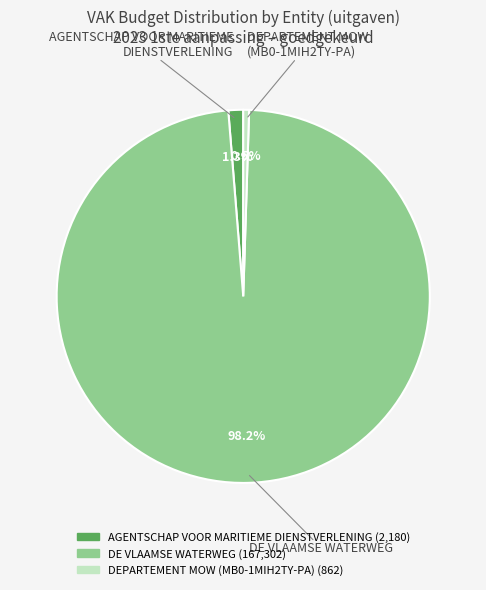

Is there any slice that represents more than half of the pie?

Yes